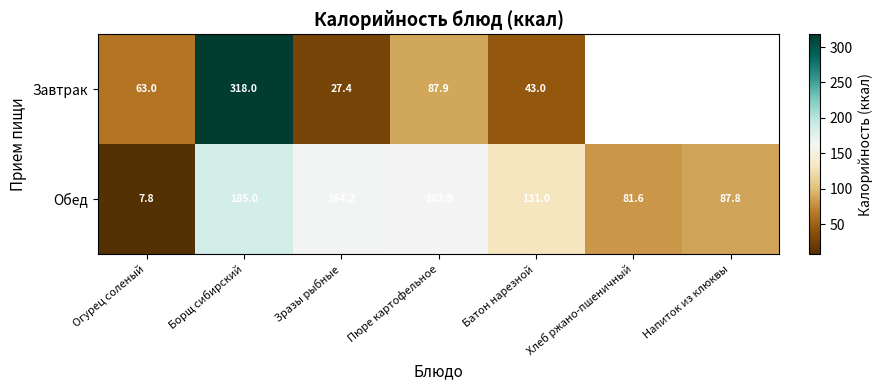

Count the number of categories in the chart.

7